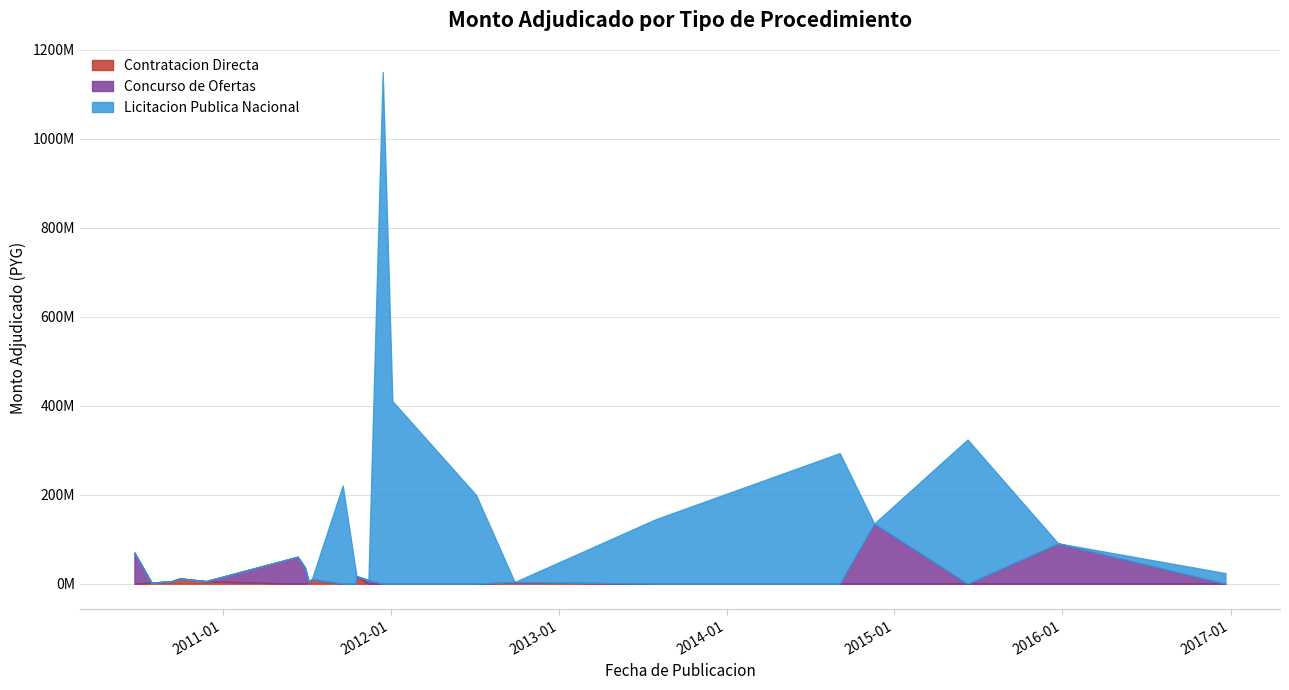

What are all the series names shown in the legend?

Contratacion Directa, Concurso de Ofertas, Licitacion Publica Nacional